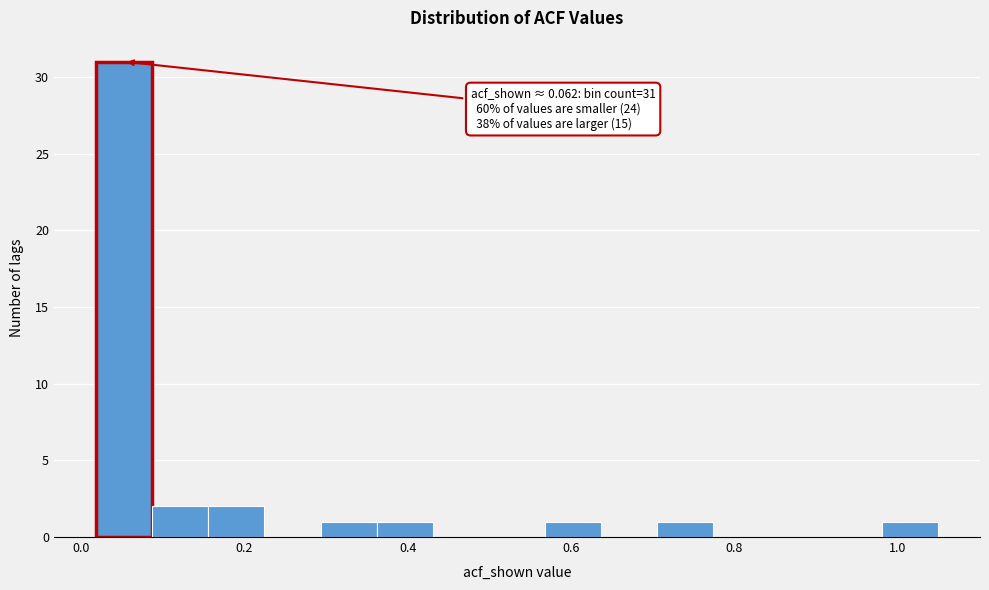

Around what value on the x-axis is the tallest bar? Give the approximate position of its centre, as read against the axis.

0.06